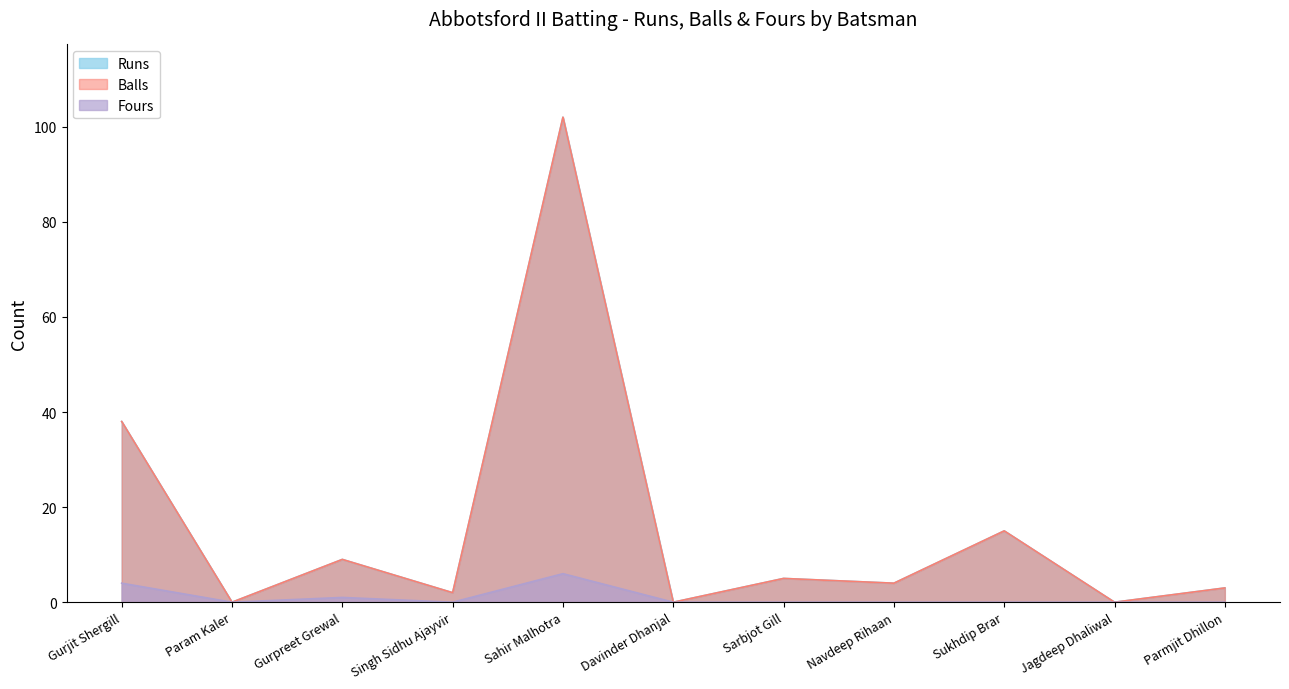

True or false: Fours and Runs intersect in this chart.

False